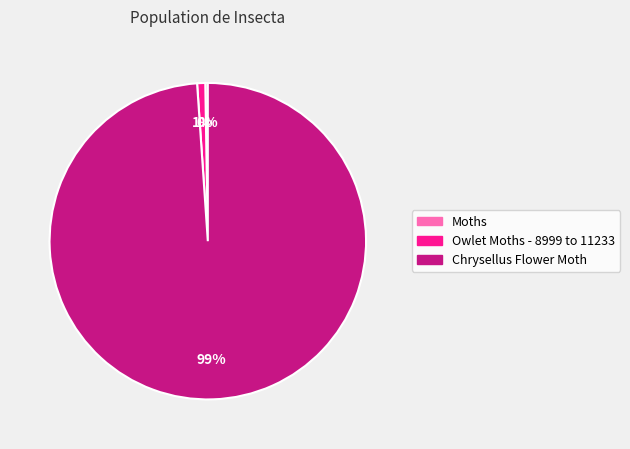

The Chrysellus Flower Moth slice represents 99% of the pie. True or false?

True